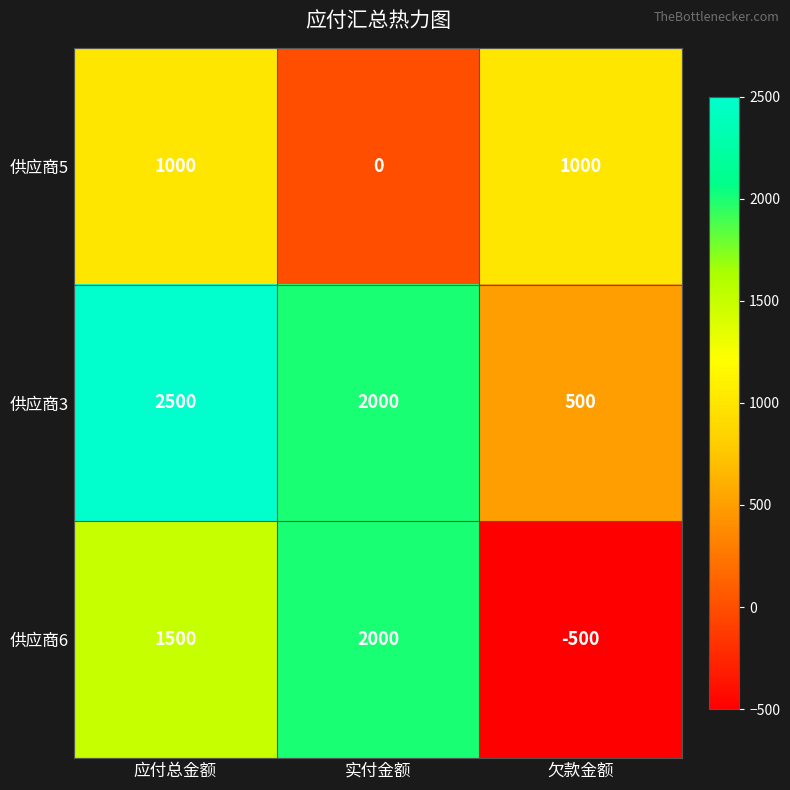

Reading right to left, extract all data points from this chart.

供应商5: 欠款金额=1000	实付金额=0	应付总金额=1000
供应商3: 欠款金额=500	实付金额=2000	应付总金额=2500
供应商6: 欠款金额=-500	实付金额=2000	应付总金额=1500